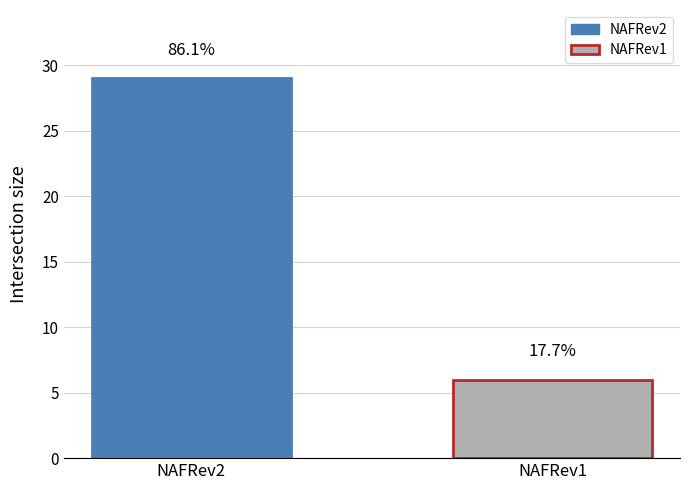

How many bars are there in total?

2